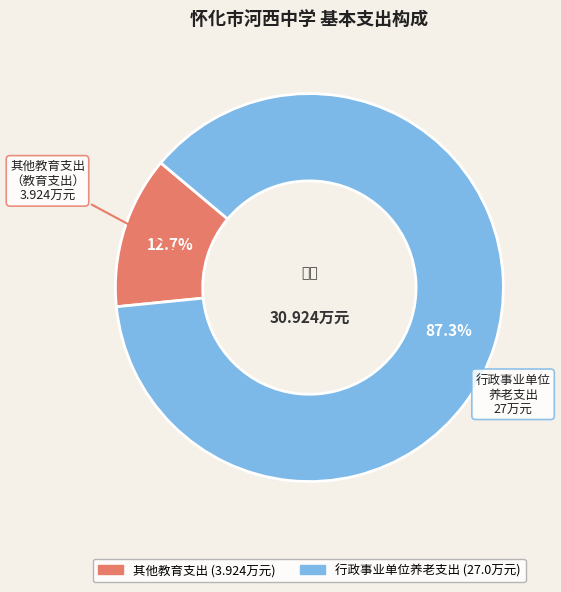

Is there a majority slice in this chart?

Yes